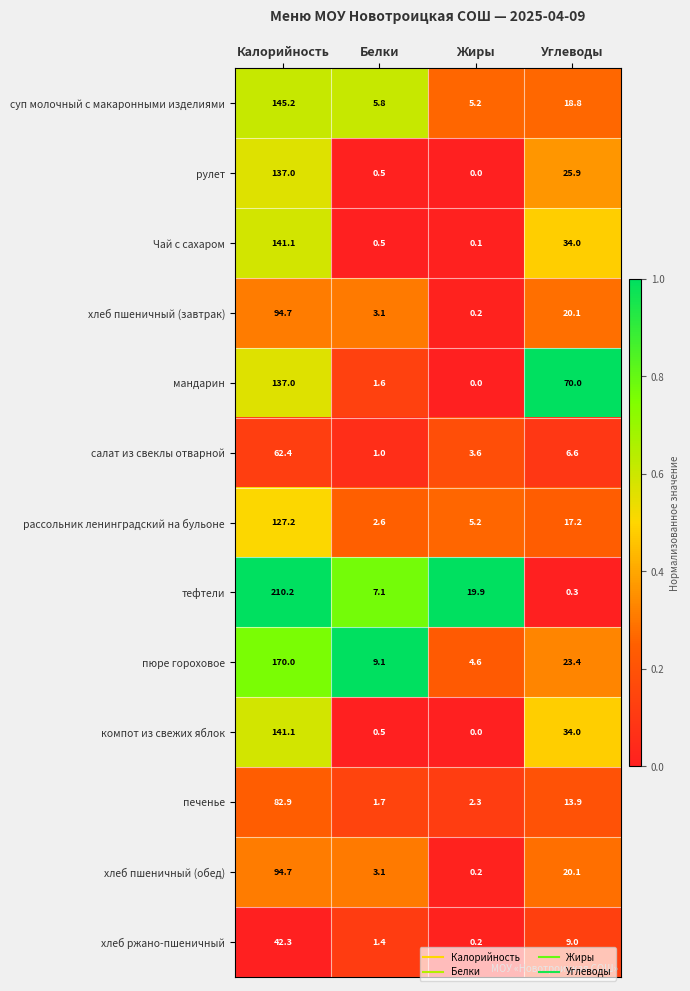

What is the difference between the maximum and minimum values in the тефтели series?

209.9